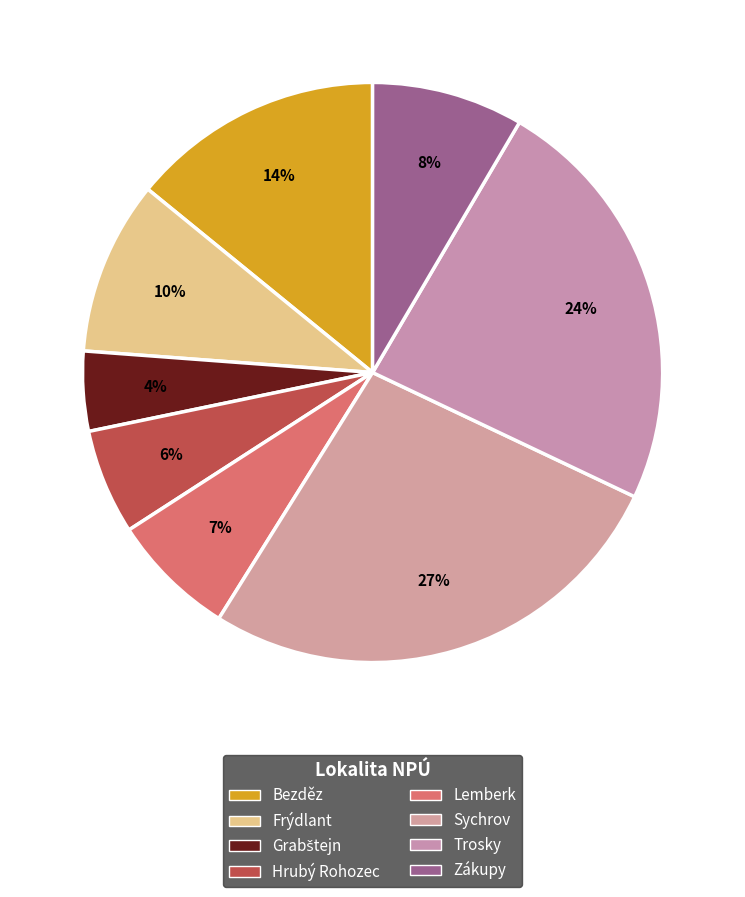

To the nearest percent, what portion does Bezděz represent?

14%